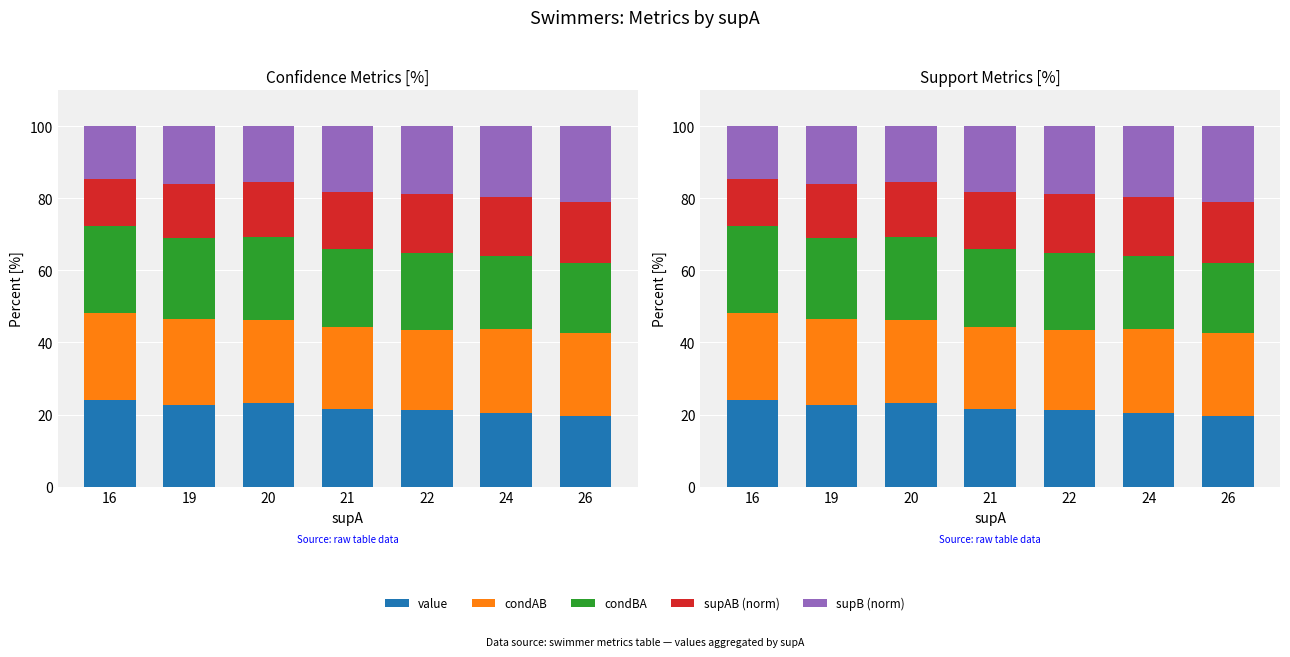

Rank the series by their maximum value, from lowest to highest.

supAB (norm), supB (norm), condBA, value, condAB